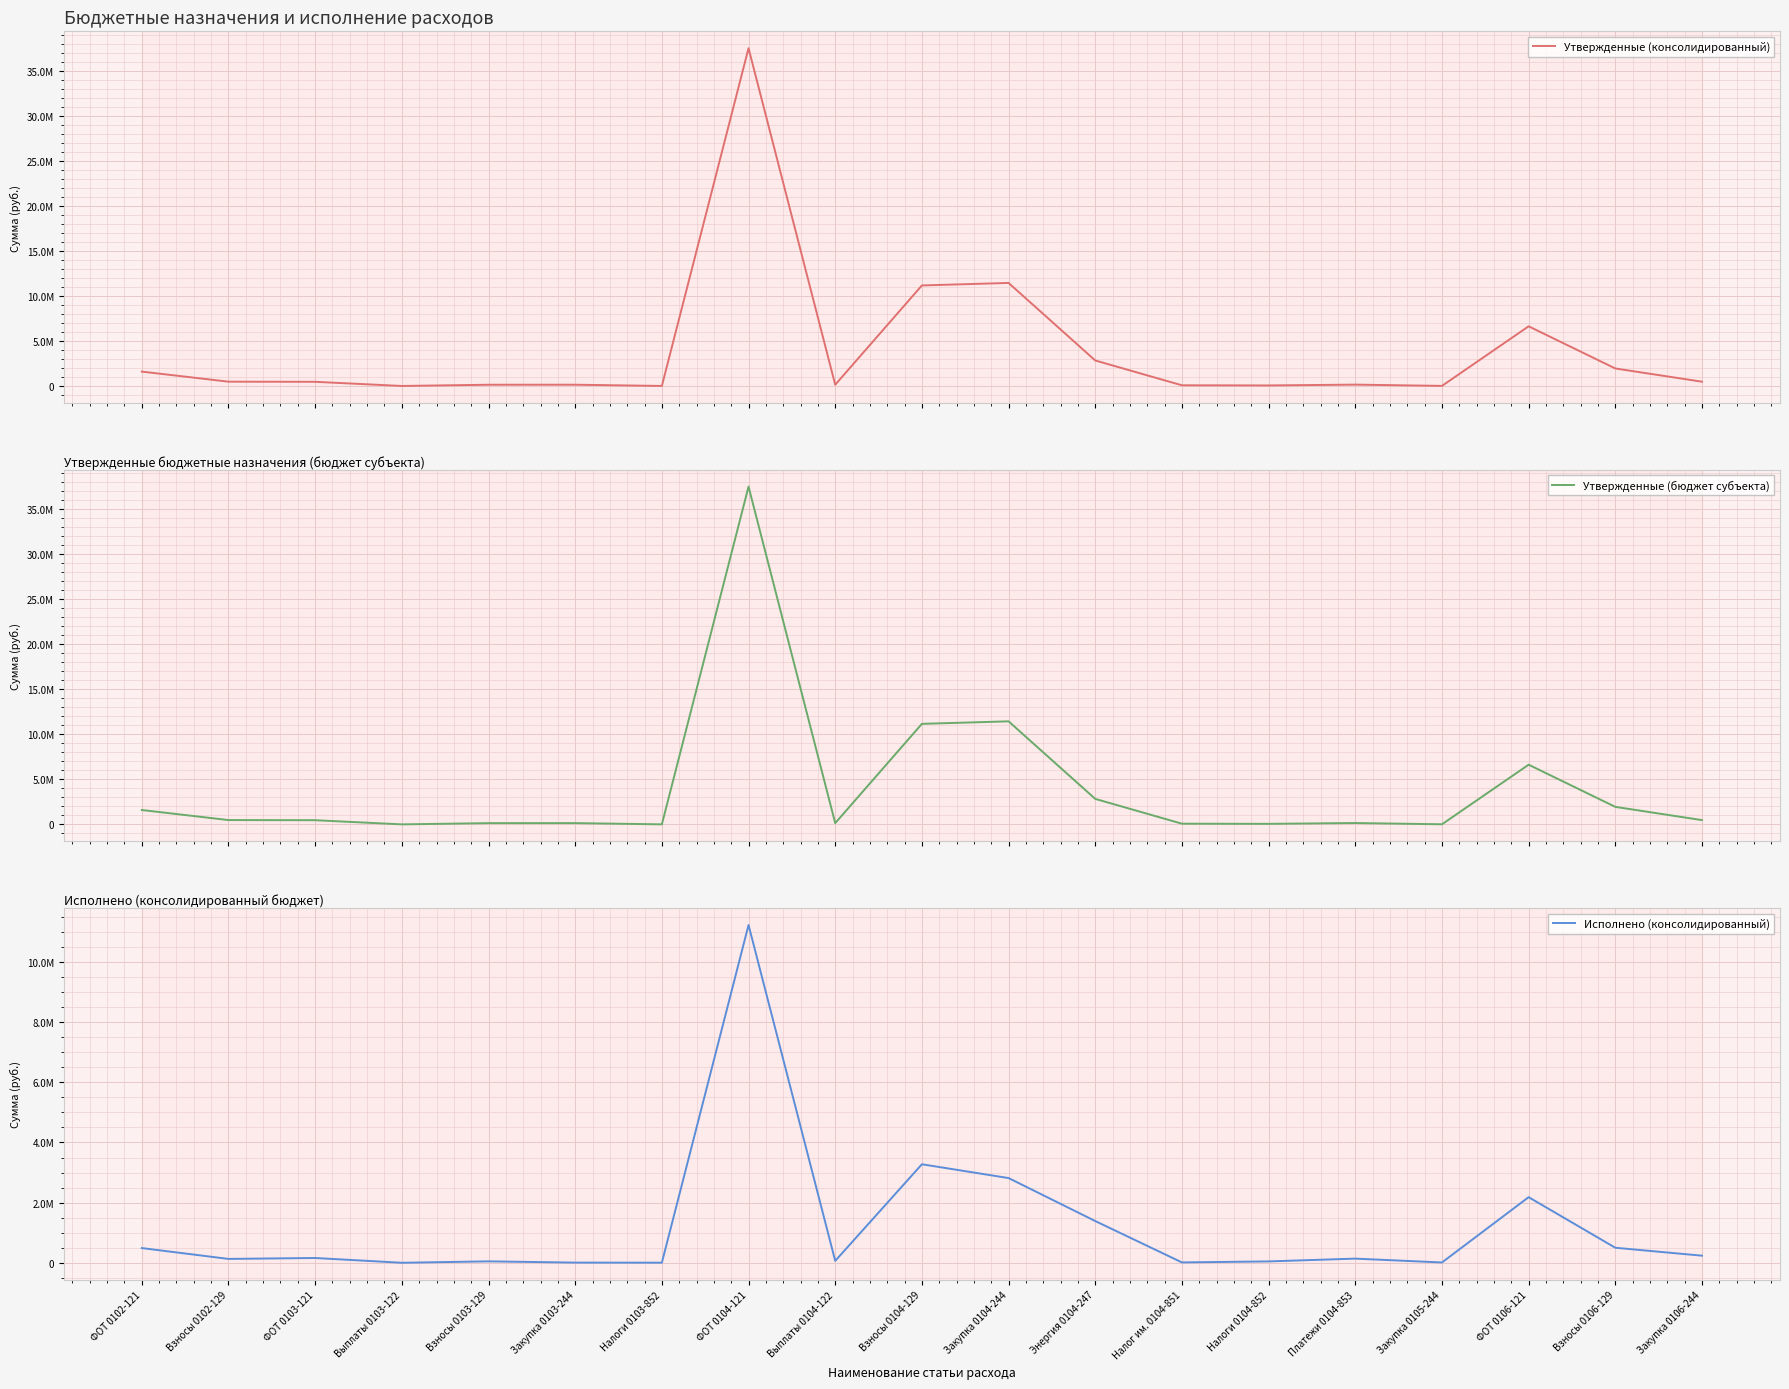

What is the value of the Утвержденные (бюджет субъекта) point at the 4th from the left?

1400.0